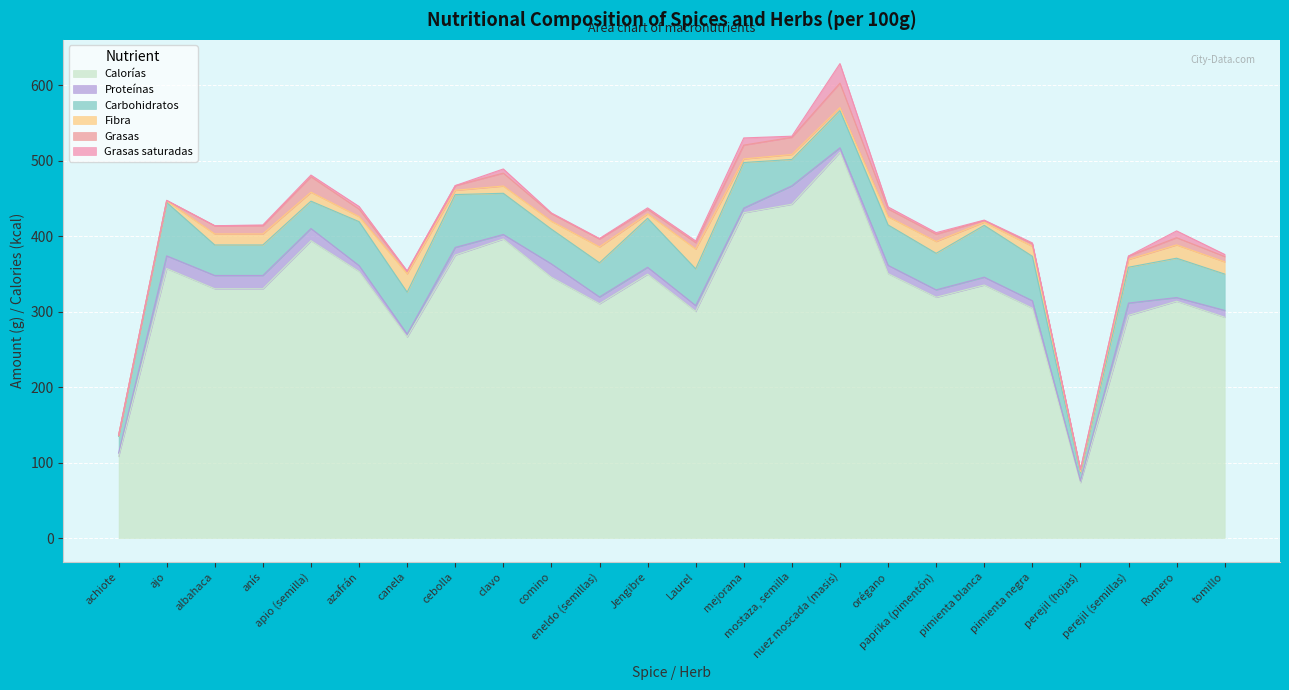

What is the difference between the Carbohidratos values at eneldo (semillas) and azafrán?

13.0